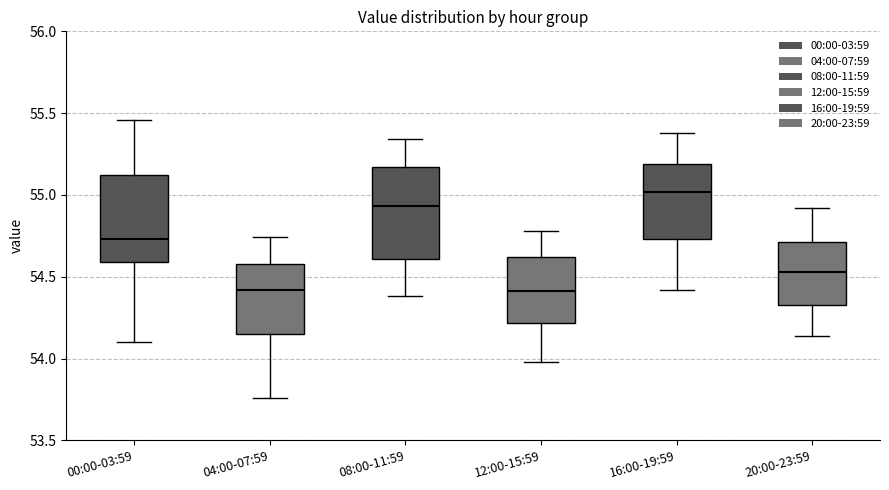

Reading left to right, transcribe this box plot: for each box, give where its median line is, the range the box spans, and where its two whiskers end, as read against the y-axis. The values are not printed on the chart, so give them approximately, as read against the axis.

00:00-03:59: median 54.75, box 54.60 to 55.10, whiskers 54.10 to 55.45
04:00-07:59: median 54.40, box 54.15 to 54.60, whiskers 53.75 to 54.75
08:00-11:59: median 54.95, box 54.60 to 55.15, whiskers 54.40 to 55.35
12:00-15:59: median 54.40, box 54.20 to 54.60, whiskers 54.00 to 54.80
16:00-19:59: median 55.00, box 54.75 to 55.20, whiskers 54.40 to 55.40
20:00-23:59: median 54.55, box 54.35 to 54.70, whiskers 54.15 to 54.90